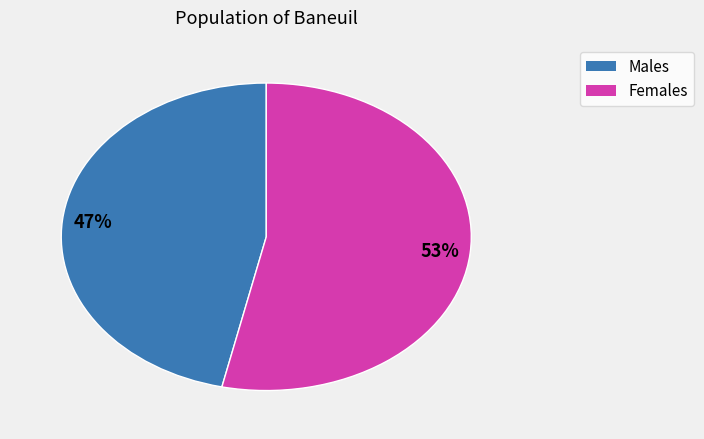

To the nearest percent, what is the average slice percentage?

50%